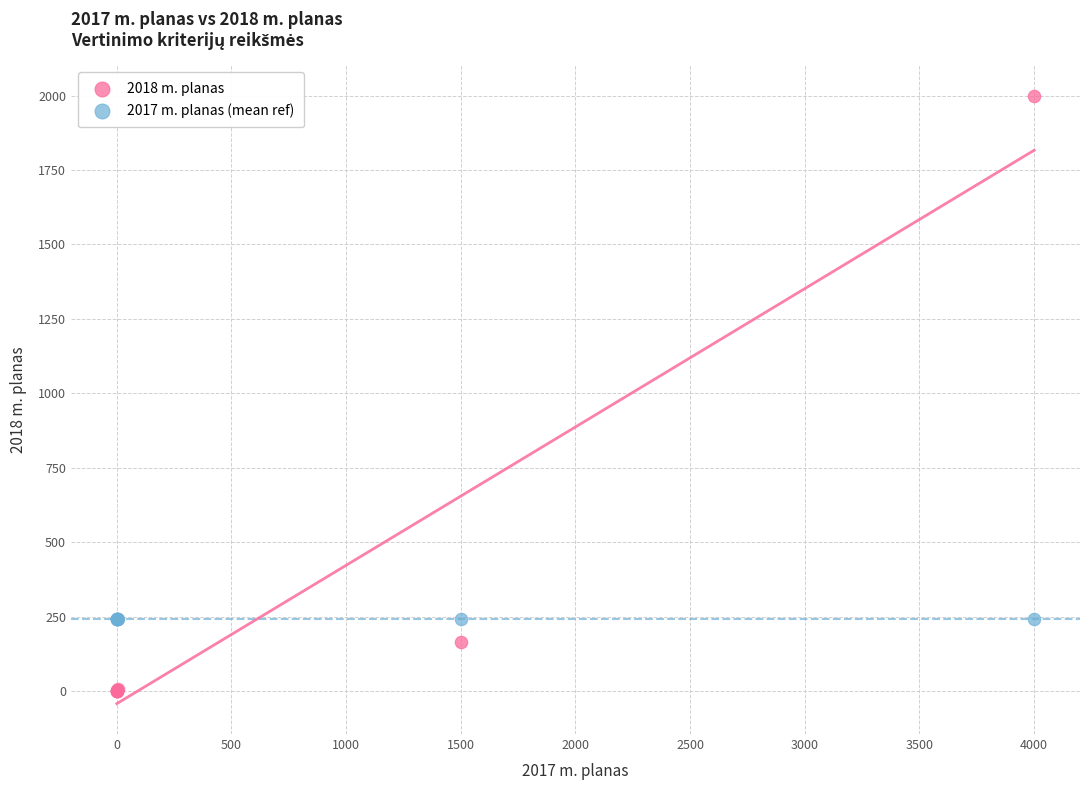

Which series contains the lowest Y value?

2018 m. planas